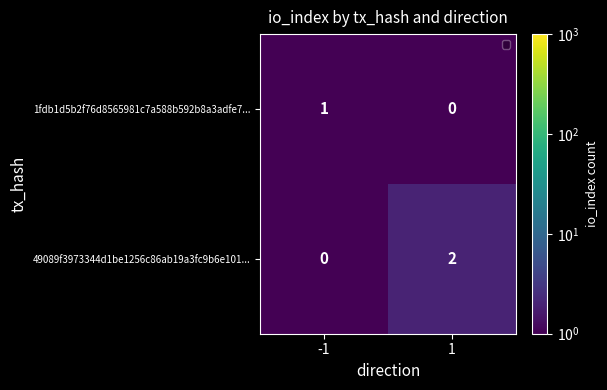

Reading left to right, extract all data points from this chart.

1fdb1d5b2f76d8565981c7a588b592b8a3adfe7...: -1=1	1=0
49089f3973344d1be1256c86ab19a3fc9b6e101...: -1=0	1=2